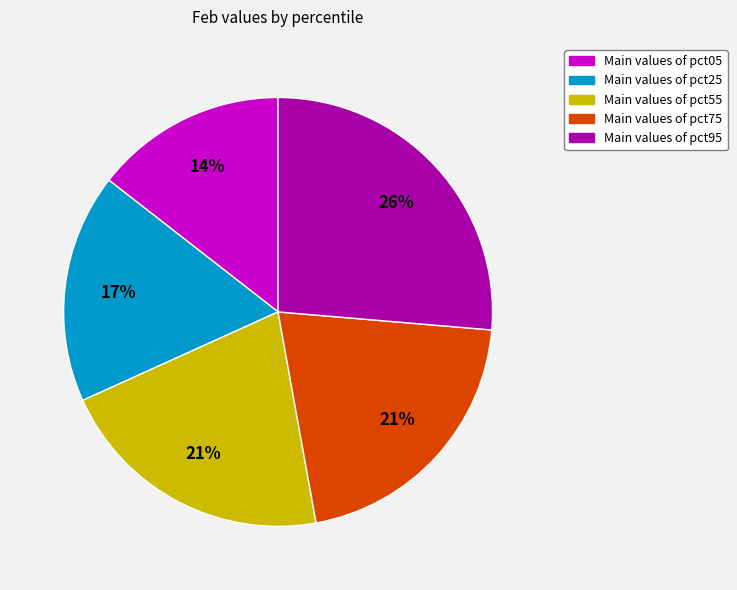

Count the number of slices in the pie.

5